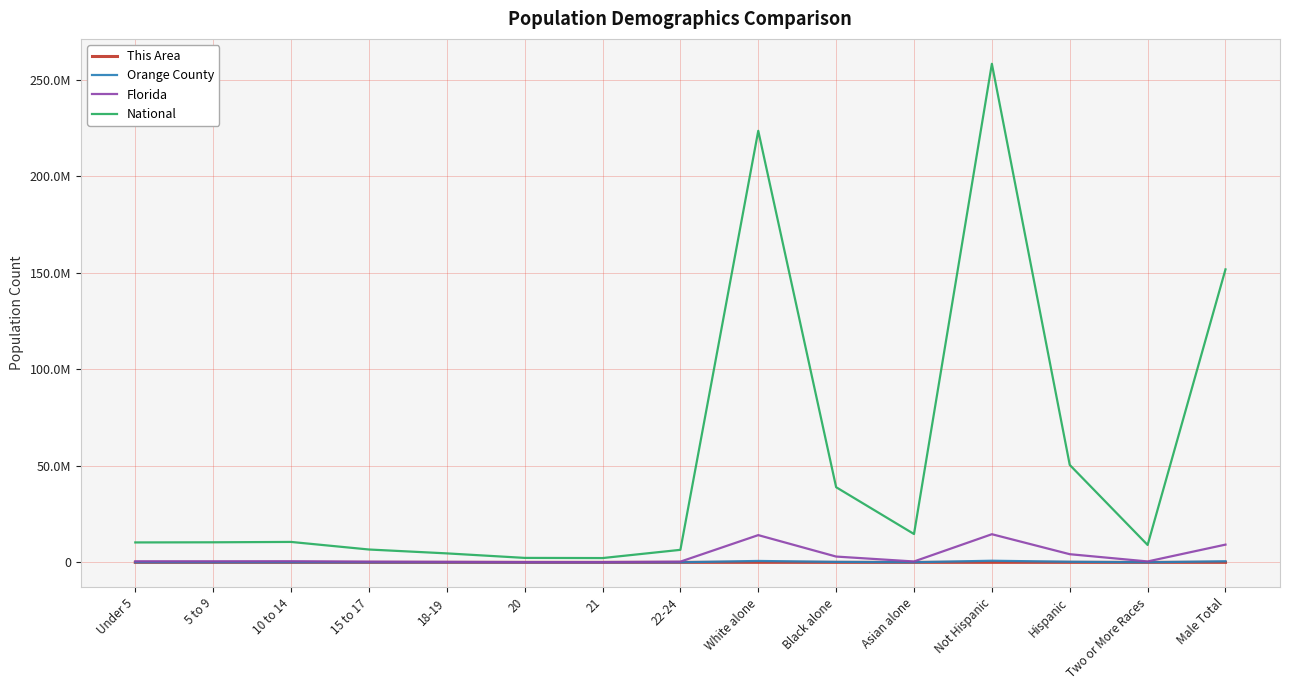

What are all the series names shown in the legend?

This Area, Orange County, Florida, National